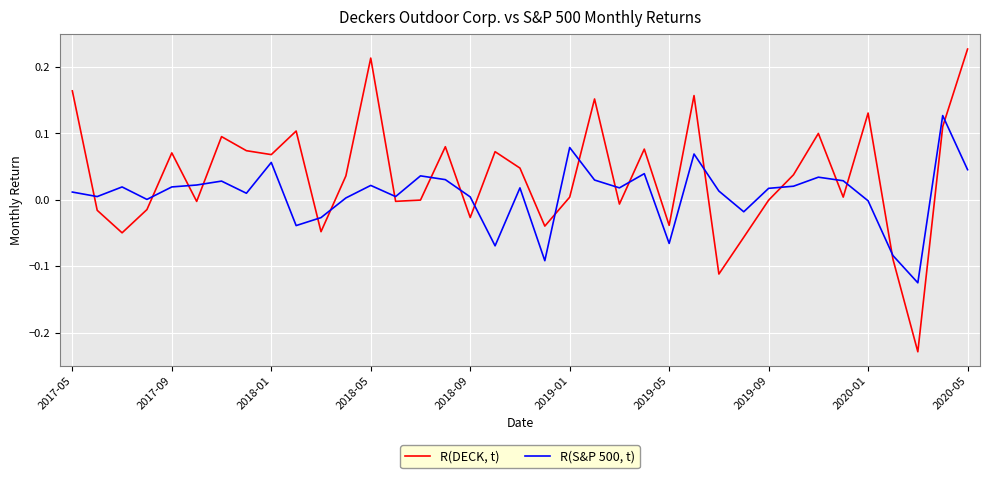

What are all the series names shown in the legend?

R(DECK, t), R(S&P 500, t)